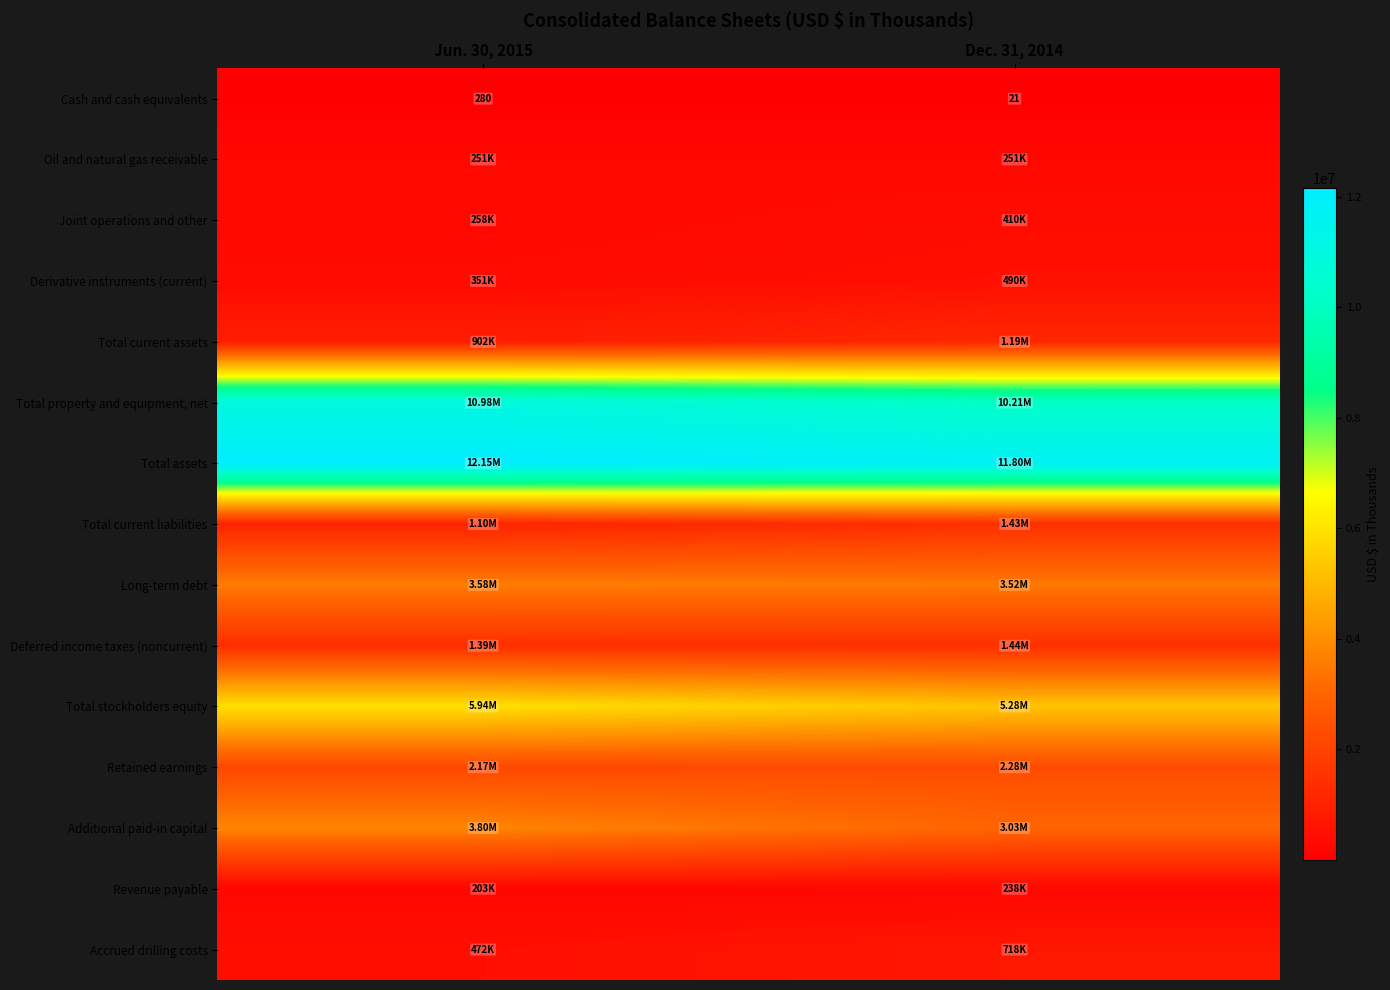

What is the sum of all Cash and cash equivalents values?

301